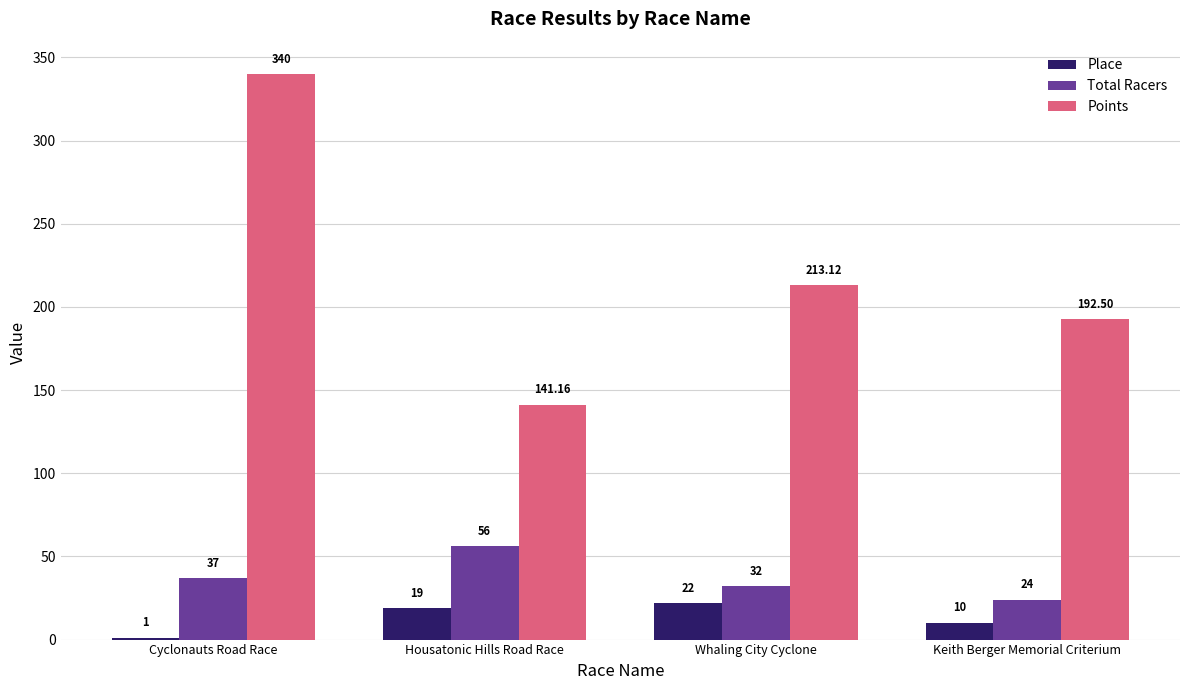

Between Housatonic Hills Road Race and Whaling City Cyclone, which series saw the biggest shift?

Points